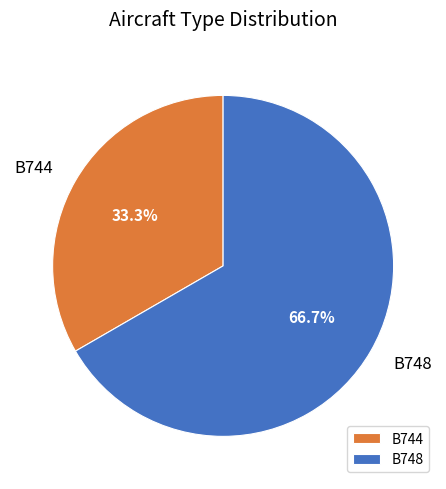

Which has a higher value, B744 or B748?

B748